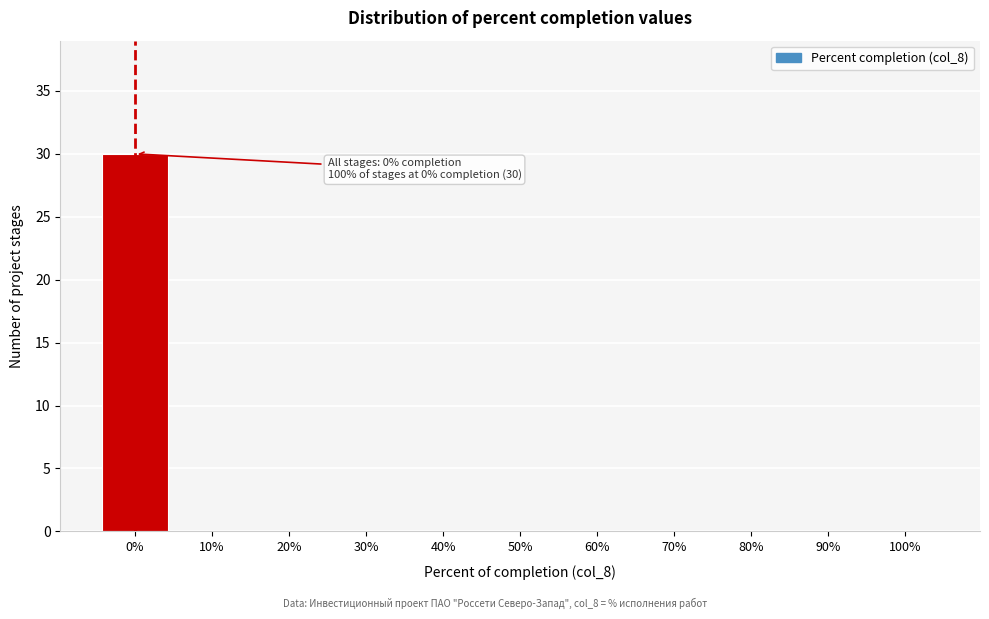

Reading left to right, list all the values displayed in this chart.

0%=30	10%=0	20%=0	30%=0	40%=0	50%=0	60%=0	70%=0	80%=0	90%=0	100%=0